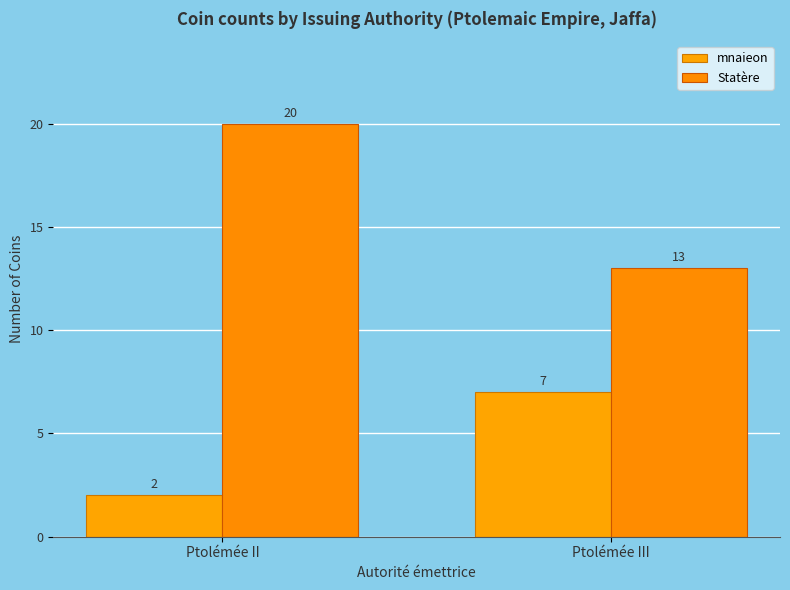

Which series has the largest range (max minus min)?

Statère